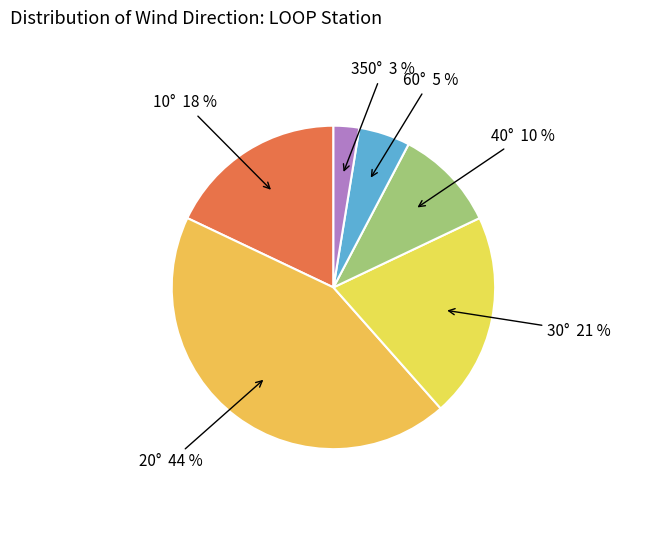

What is the smallest slice in the pie chart?

350°